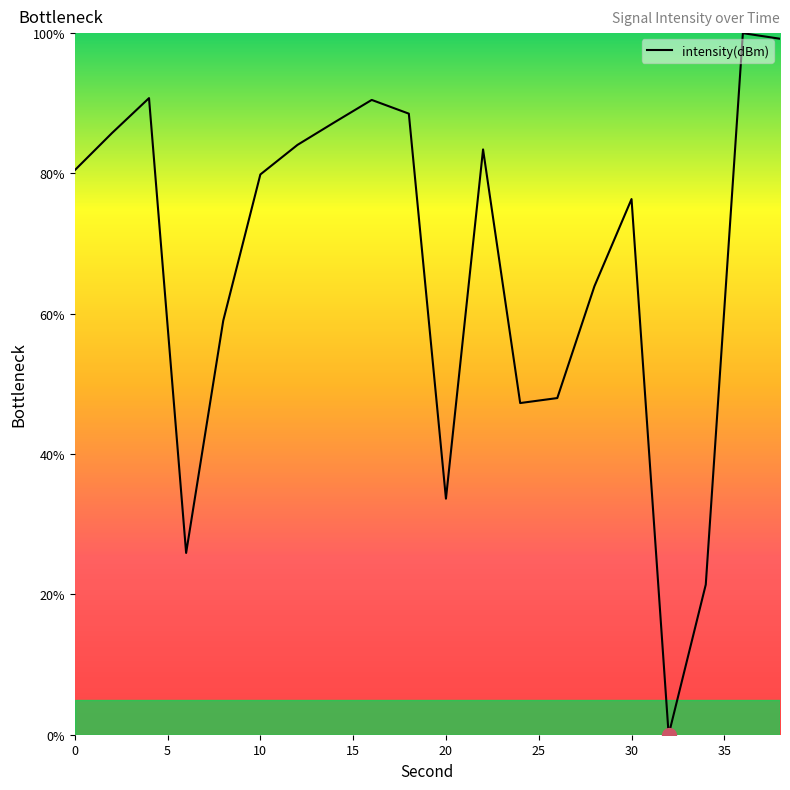

How many positive values are there?

19